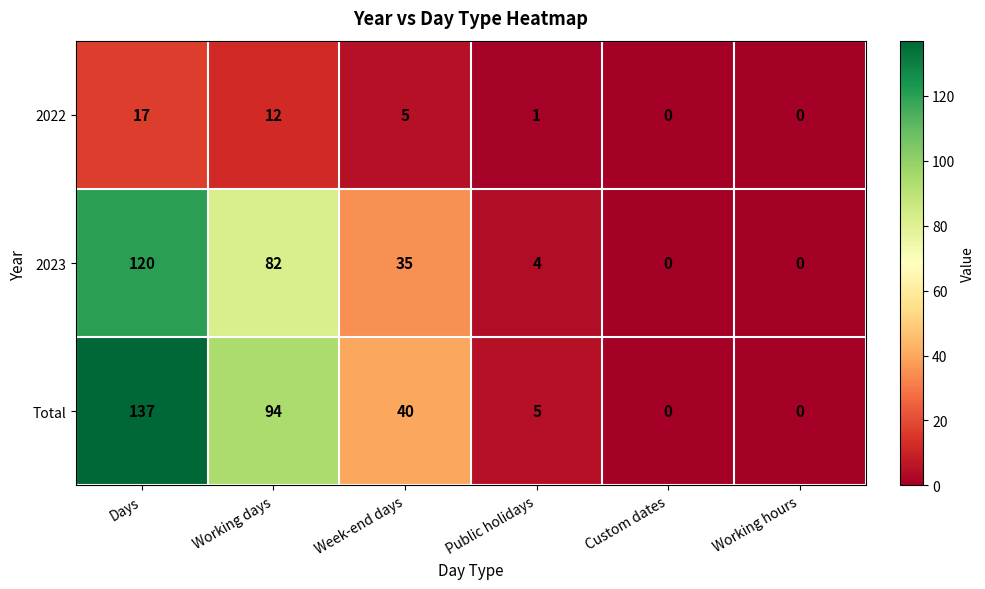

Reading left to right, extract all data points from this chart.

2022: 17	12	5	1	0	0
2023: 120	82	35	4	0	0
Total: 137	94	40	5	0	0